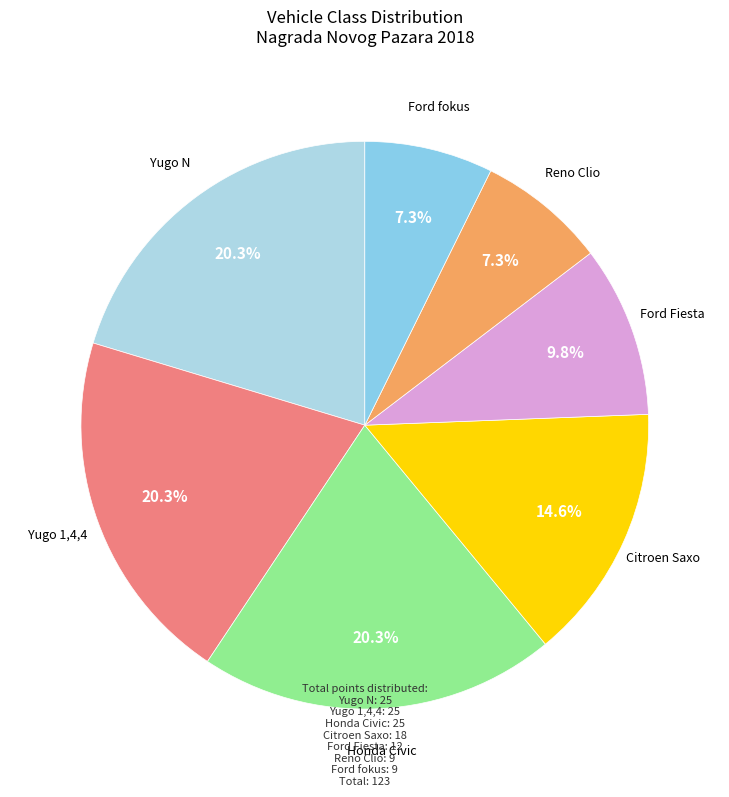

How many slices are in this pie chart?

7